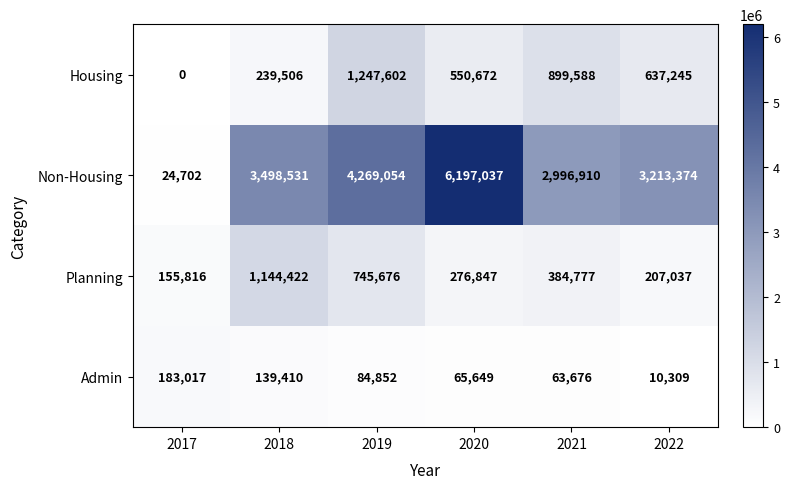

Between 2017 and 2018, which series saw the biggest shift?

Non-Housing